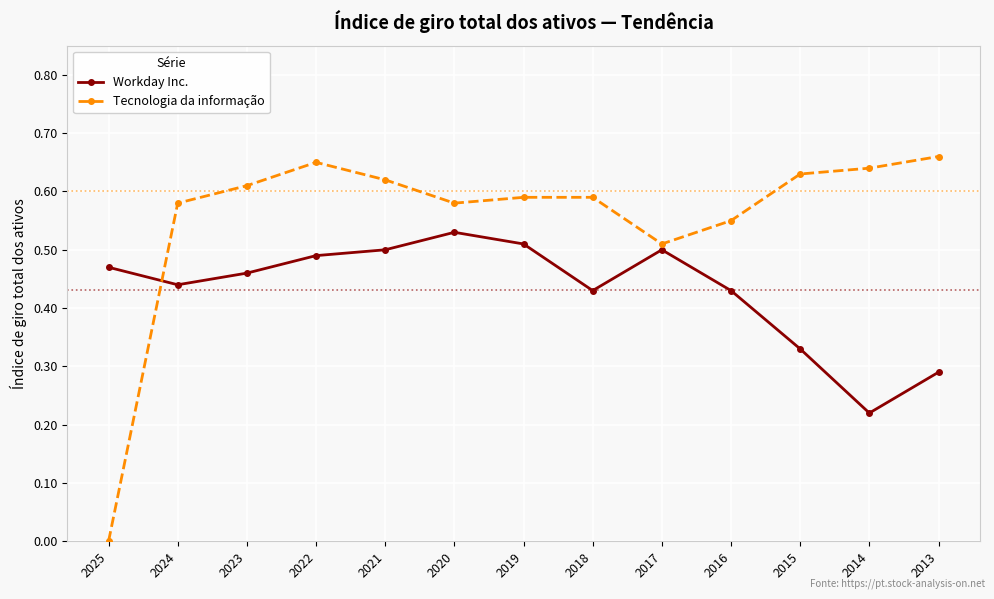

What are all the series names shown in the legend?

Workday Inc., Tecnologia da informação